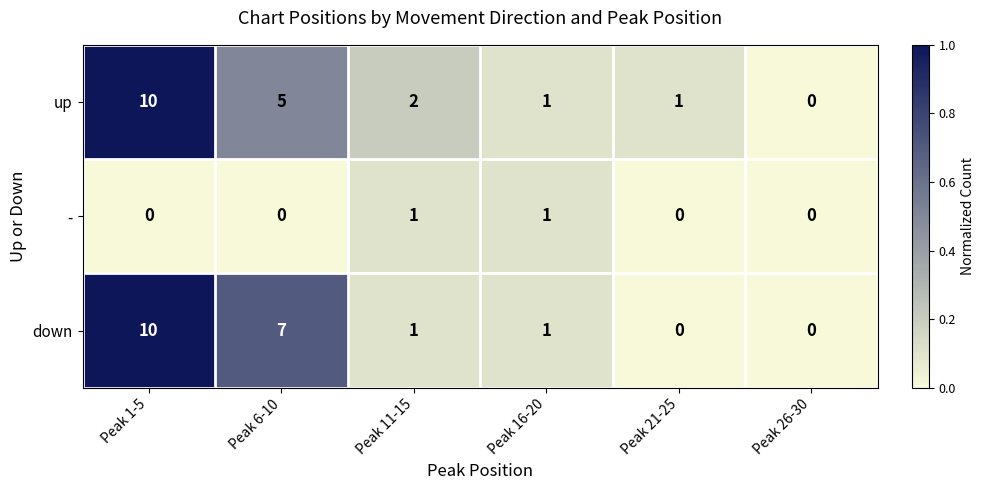

At which category is the sum across all series the highest?

Peak 1-5